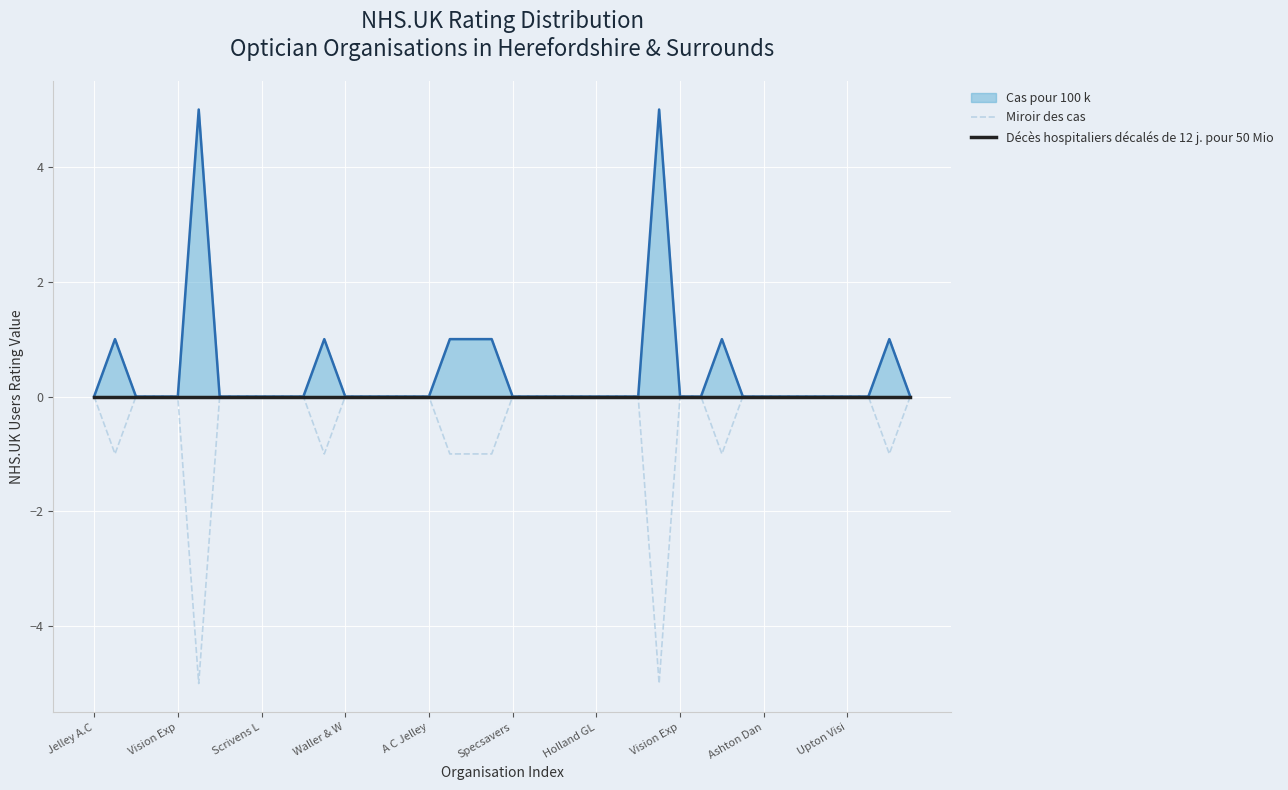

Is it true that Miroir des cas equals 0 at 34?

True